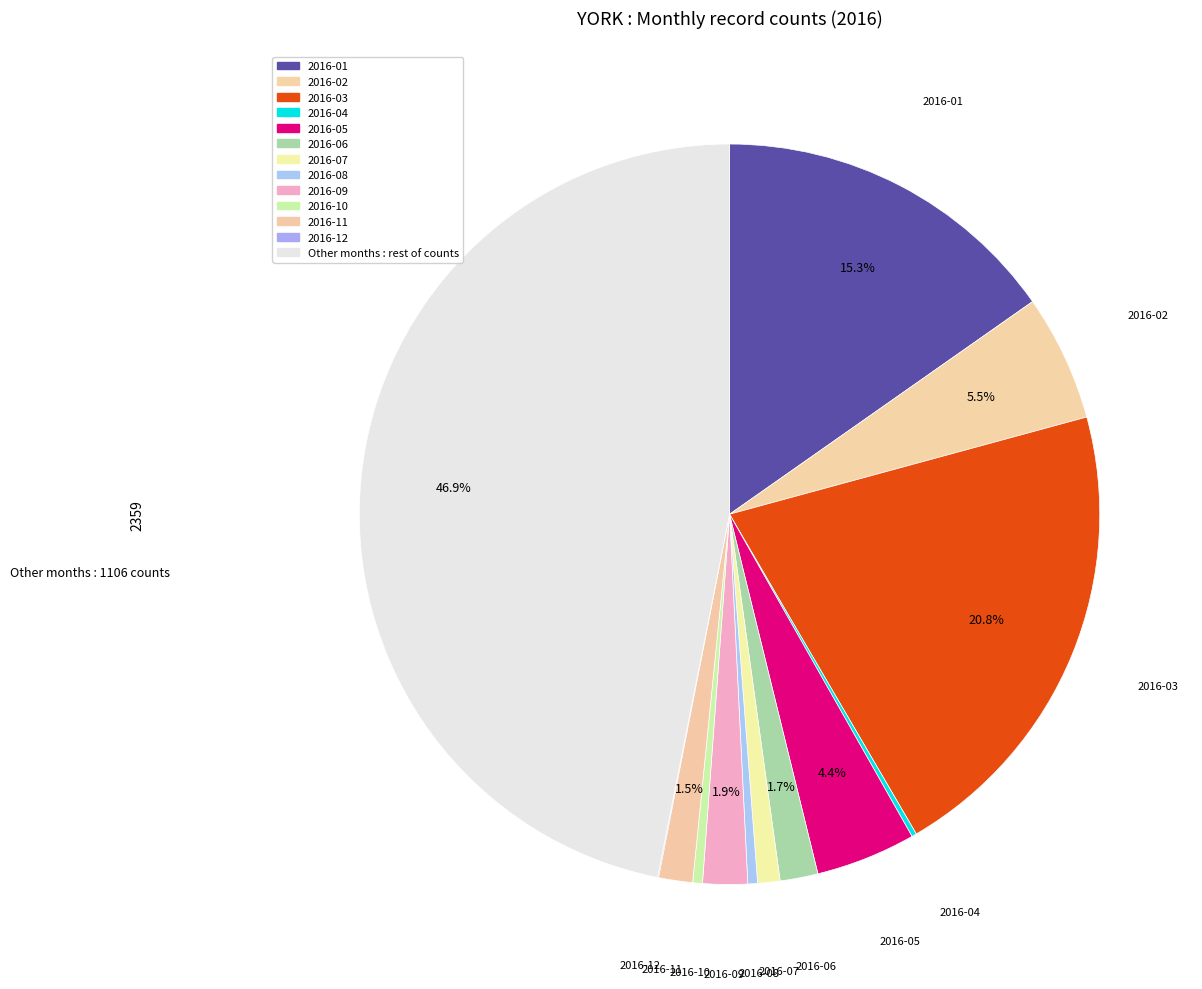

Which slice is the largest?

other